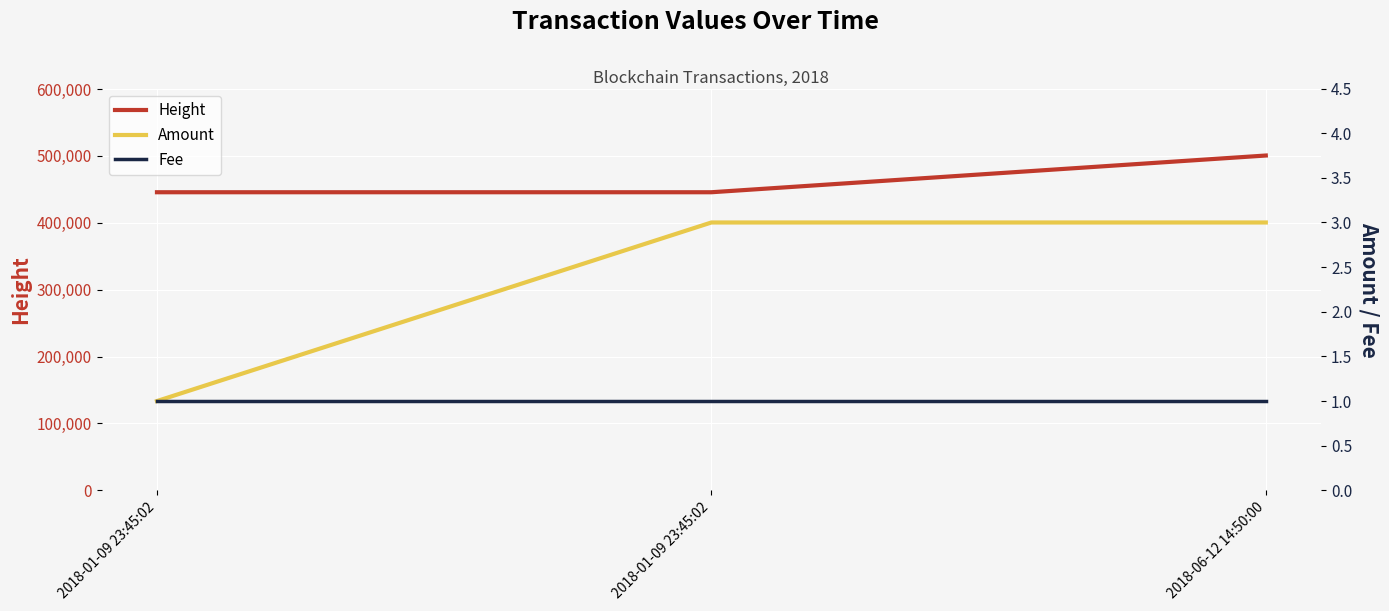

Is it true that Fee equals 1 at 2018-01-09 23:45:02?

False